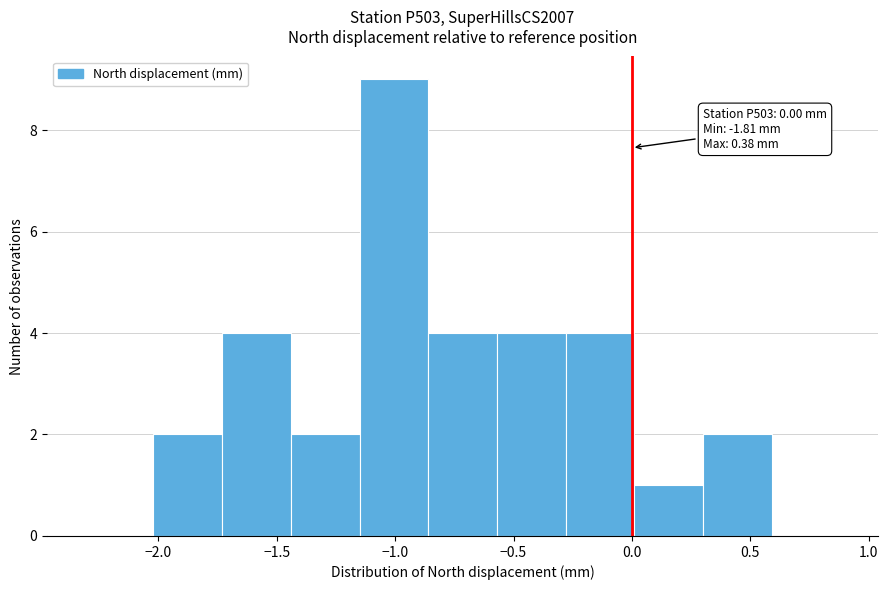

Over which range of the x-axis is the bar tallest?

-1.15 to -0.86